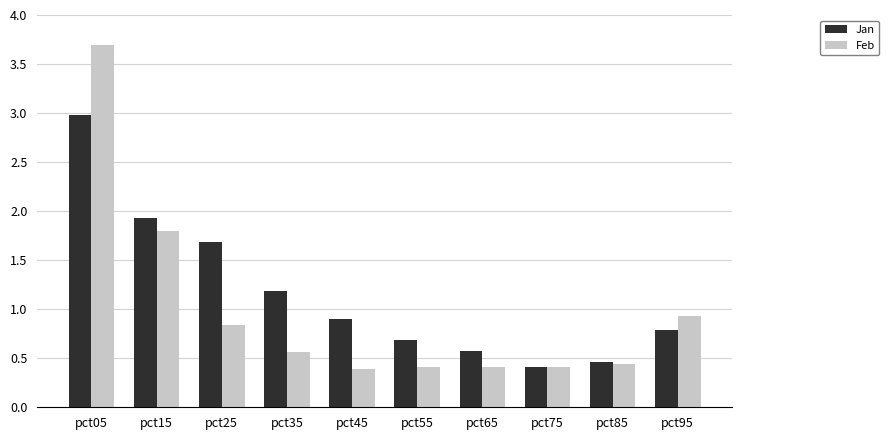

At how many categories does at least one series exceed 2?

1